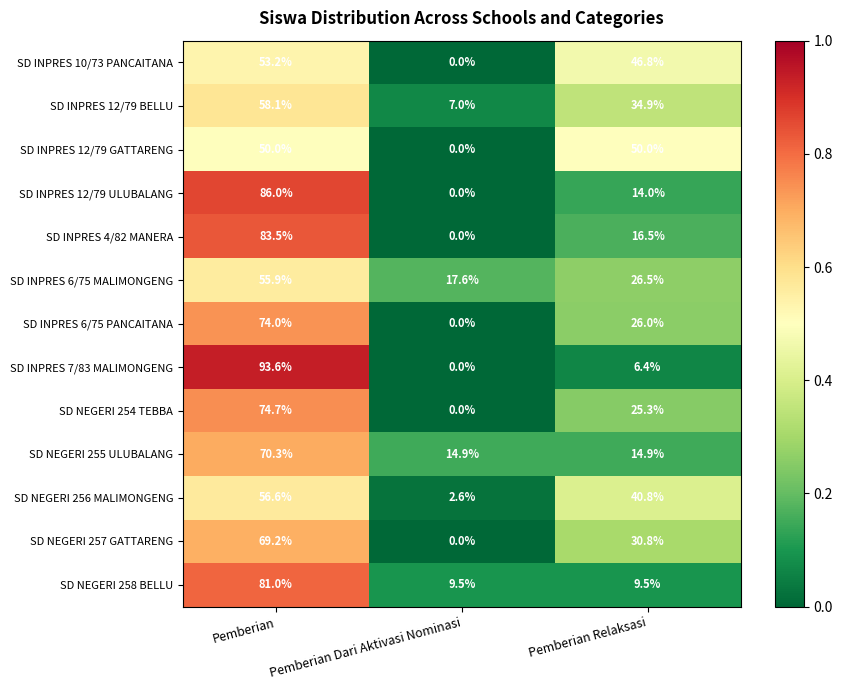

Which series has the widest spread of values?

SD INPRES 7/83 MALIMONGENG